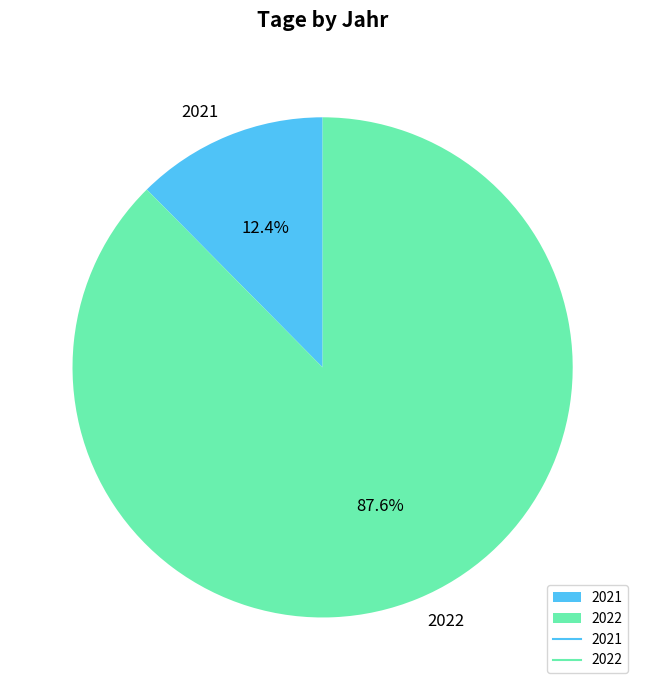

To the nearest percent, what percentage of the pie is 2022?

88%